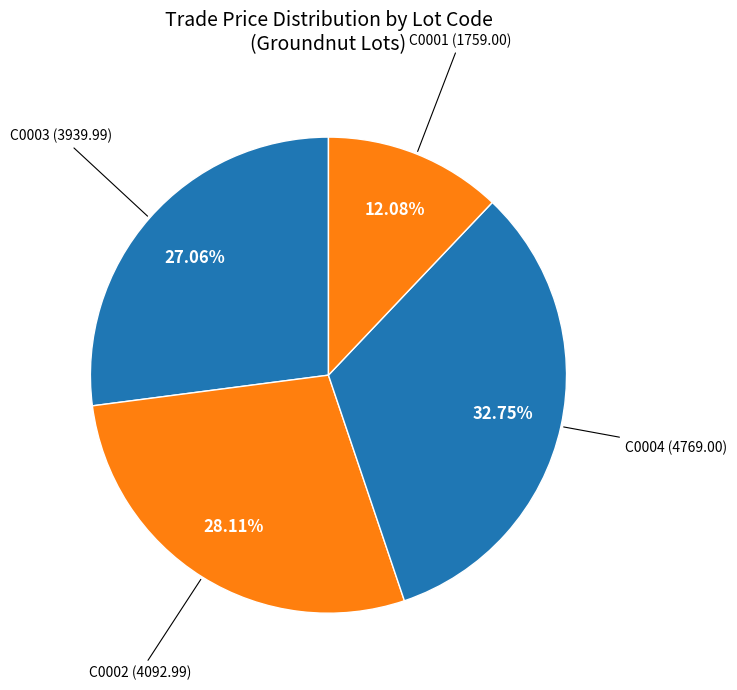

To the nearest percent, what portion does C0004 represent?

33%